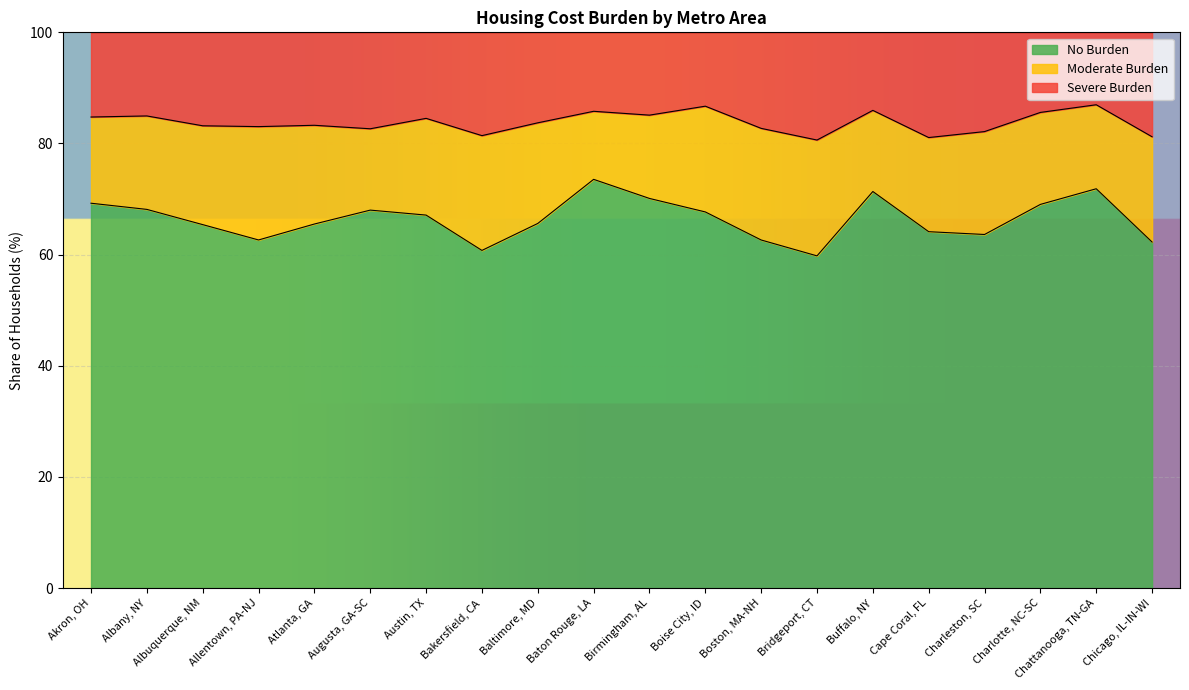

The value of No Burden at Baton Rouge, LA is 123.2. True or false?

False